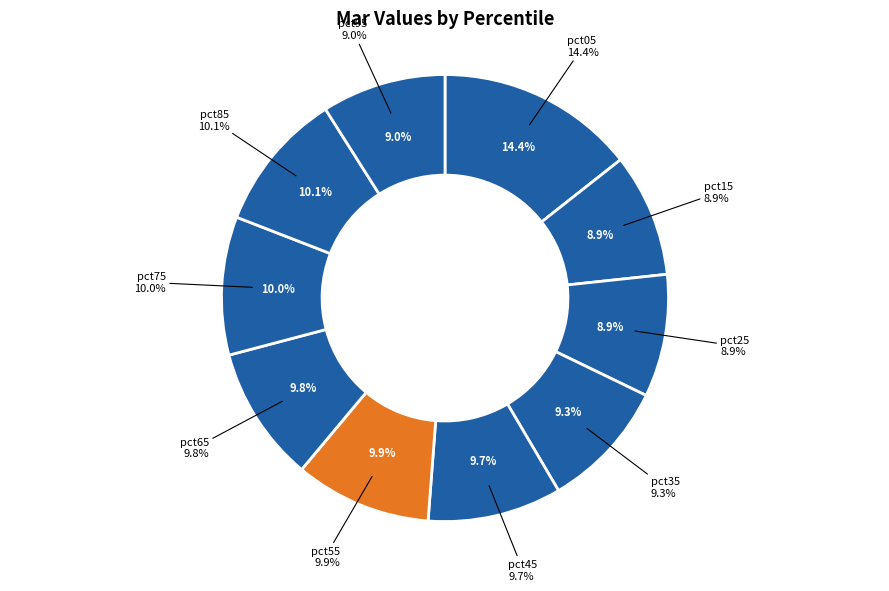

To the nearest percent, what is the combined percentage of pct55 and pct35?

19%